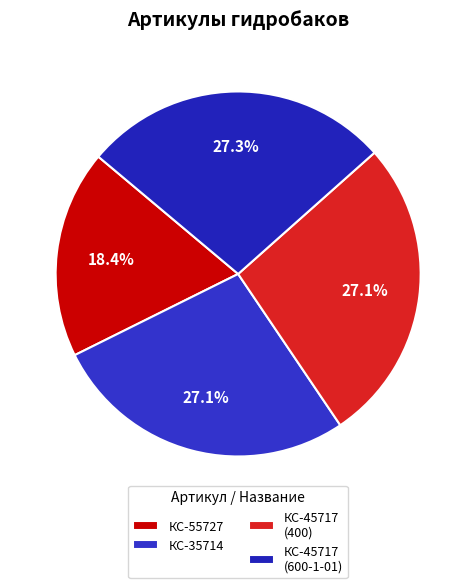

Count the number of slices in the pie.

4